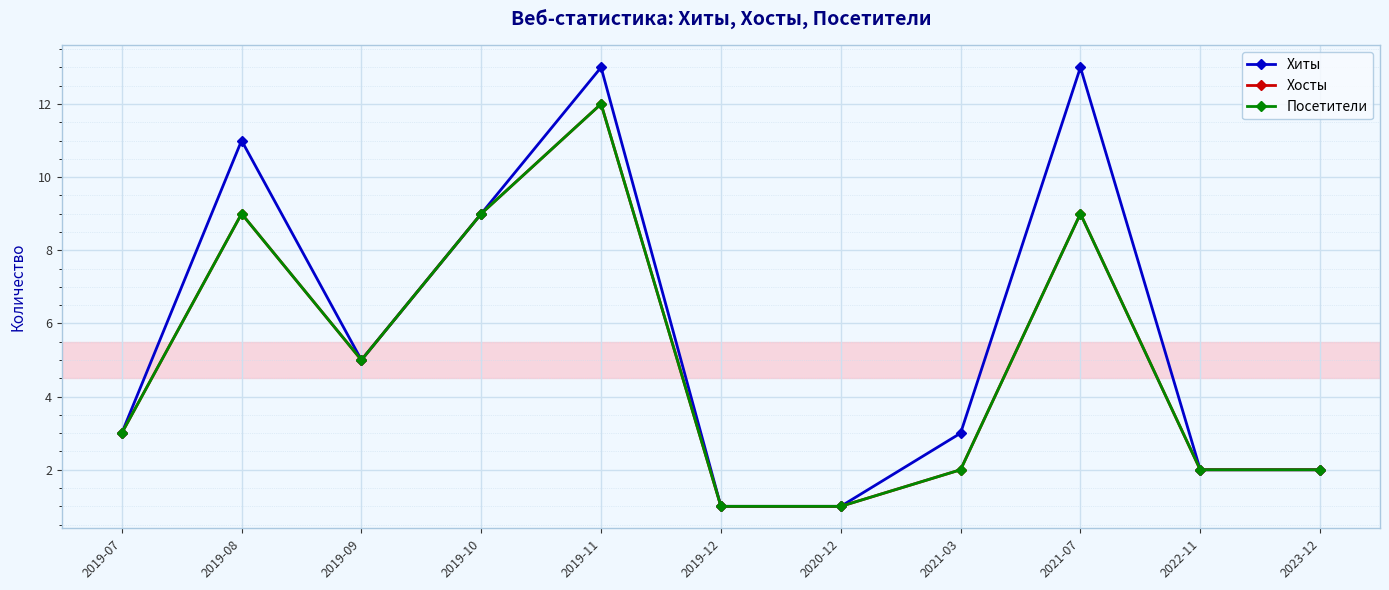

At which label does Посетители reach its peak?

2019-11